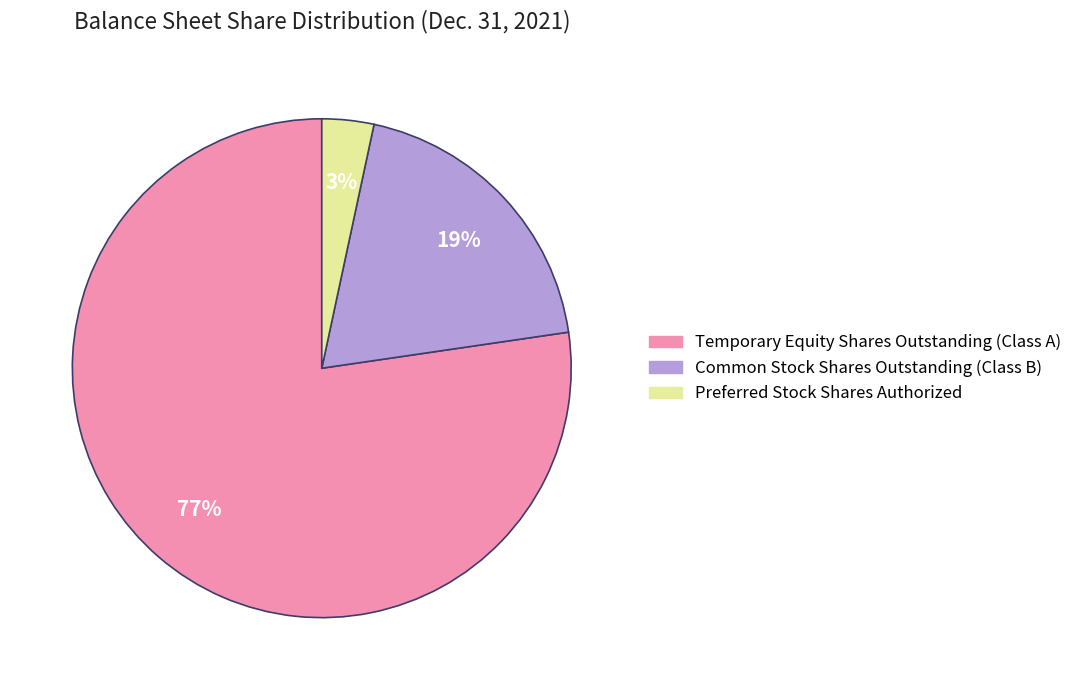

How many segments does this pie chart have?

3